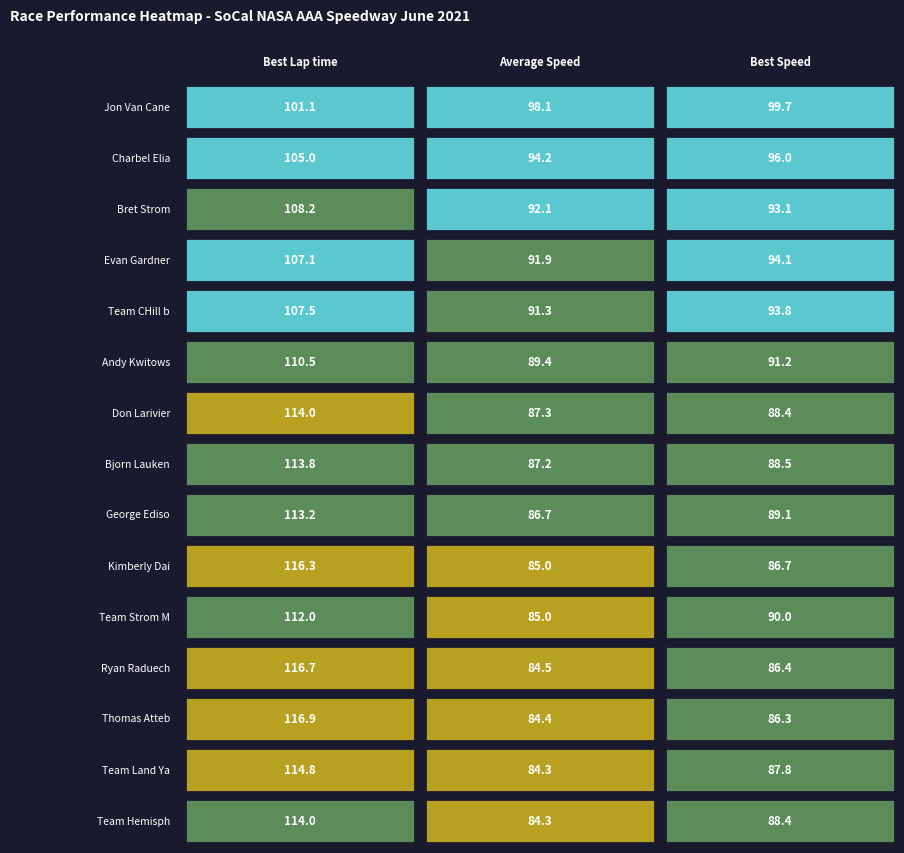

Between Charbel Elian and Bret Strom, which series saw the biggest shift?

Best Lap time